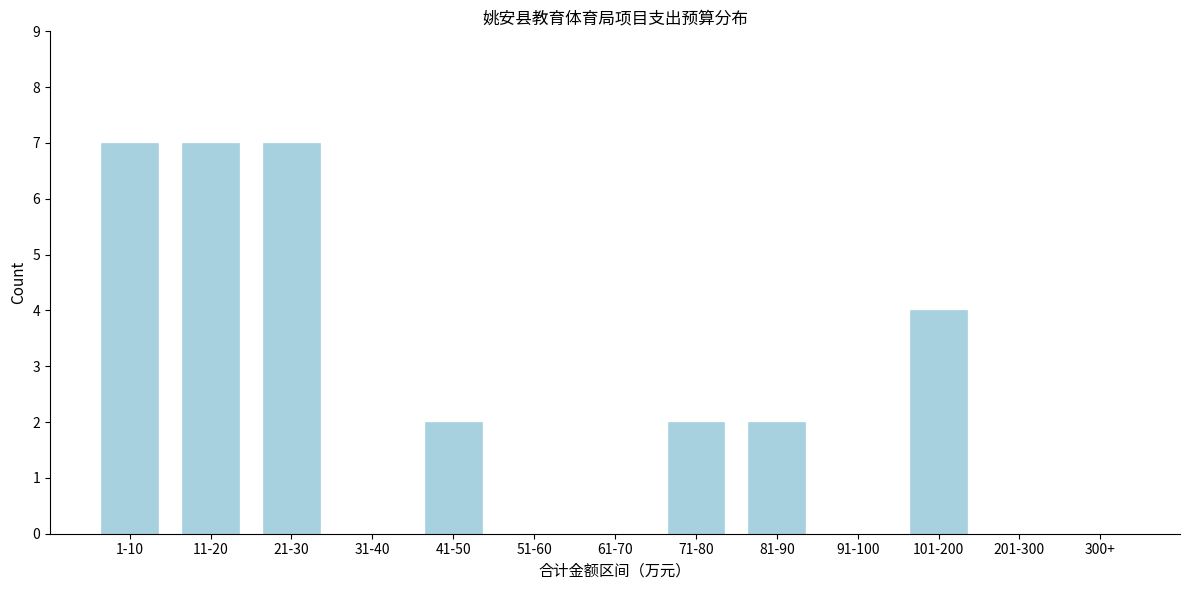

Reading right to left, transcribe all the data shown in this chart.

300+=0	201-300=0	101-200=4	91-100=0	81-90=2	71-80=2	61-70=0	51-60=0	41-50=2	31-40=0	21-30=7	11-20=7	1-10=7